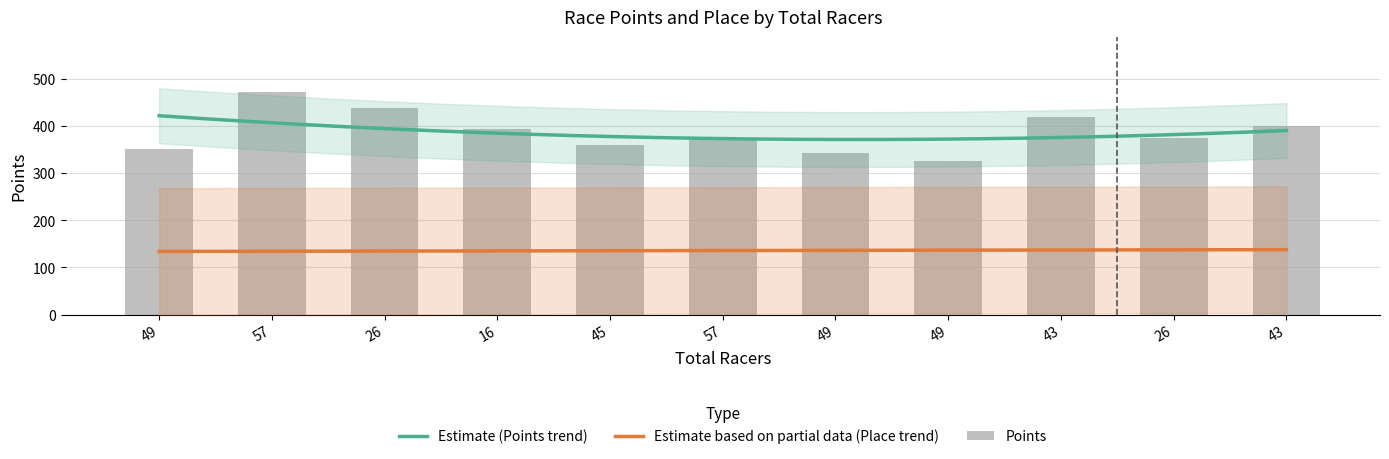

Reading left to right, list all the values displayed in this chart.

49=350.5	57=470.8	26=438.8	16=393.4	45=359.5	57=370.8	49=343.0	49=326.0	43=419.3	26=374.8	43=400.3